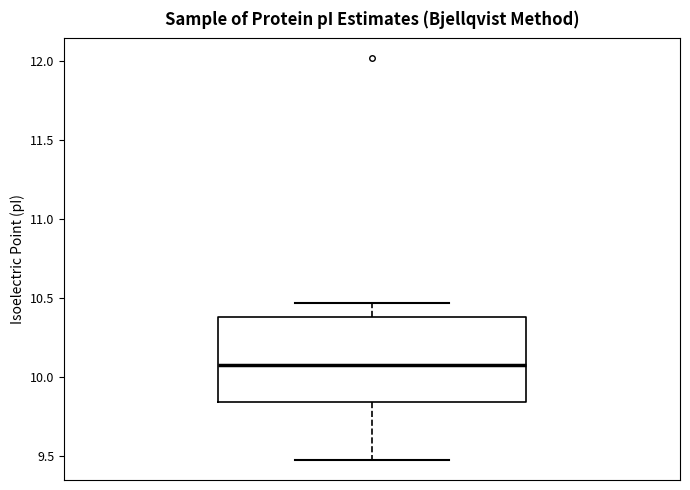

Where does the median line of the box sit on the y-axis? The values are not printed on the chart, so give them approximately, as read against the axis.

10.05